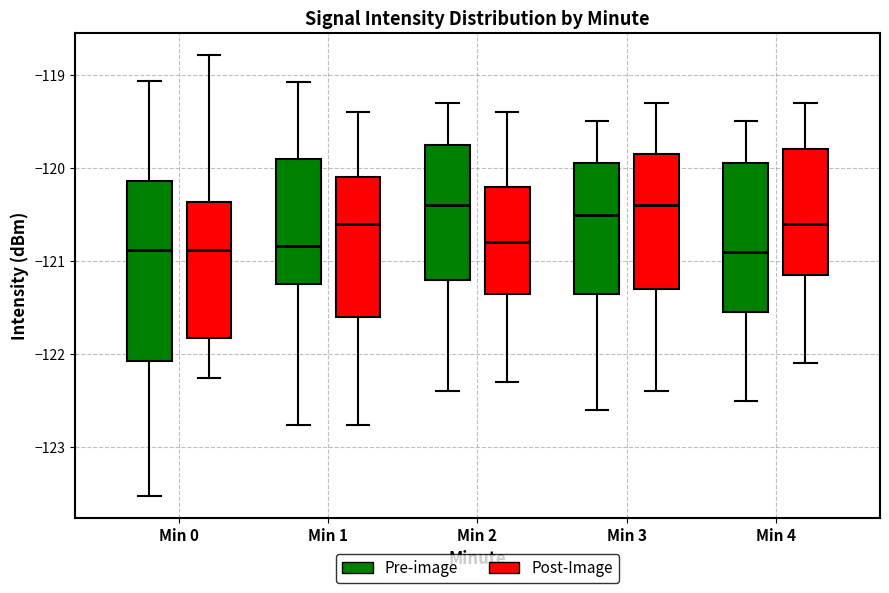

Reading left to right, transcribe this box plot: for each box, give where its median line is, the range the box spans, and where its two whiskers end, as read against the y-axis. The values are not printed on the chart, so give them approximately, as read against the axis.

Min 0 (Pre-image): median -120.9, box -122.1 to -120.1, whiskers -123.5 to -119.1
Min 0 (Post-Image): median -120.9, box -121.8 to -120.4, whiskers -122.3 to -118.8
Min 1 (Pre-image): median -120.8, box -121.2 to -119.9, whiskers -122.8 to -119.1
Min 1 (Post-Image): median -120.6, box -121.6 to -120.1, whiskers -122.8 to -119.4
Min 2 (Pre-image): median -120.4, box -121.2 to -119.7, whiskers -122.4 to -119.3
Min 2 (Post-Image): median -120.8, box -121.3 to -120.2, whiskers -122.3 to -119.4
Min 3 (Pre-image): median -120.5, box -121.3 to -119.9, whiskers -122.6 to -119.5
Min 3 (Post-Image): median -120.4, box -121.3 to -119.8, whiskers -122.4 to -119.3
Min 4 (Pre-image): median -120.9, box -121.5 to -119.9, whiskers -122.5 to -119.5
Min 4 (Post-Image): median -120.6, box -121.1 to -119.8, whiskers -122.1 to -119.3